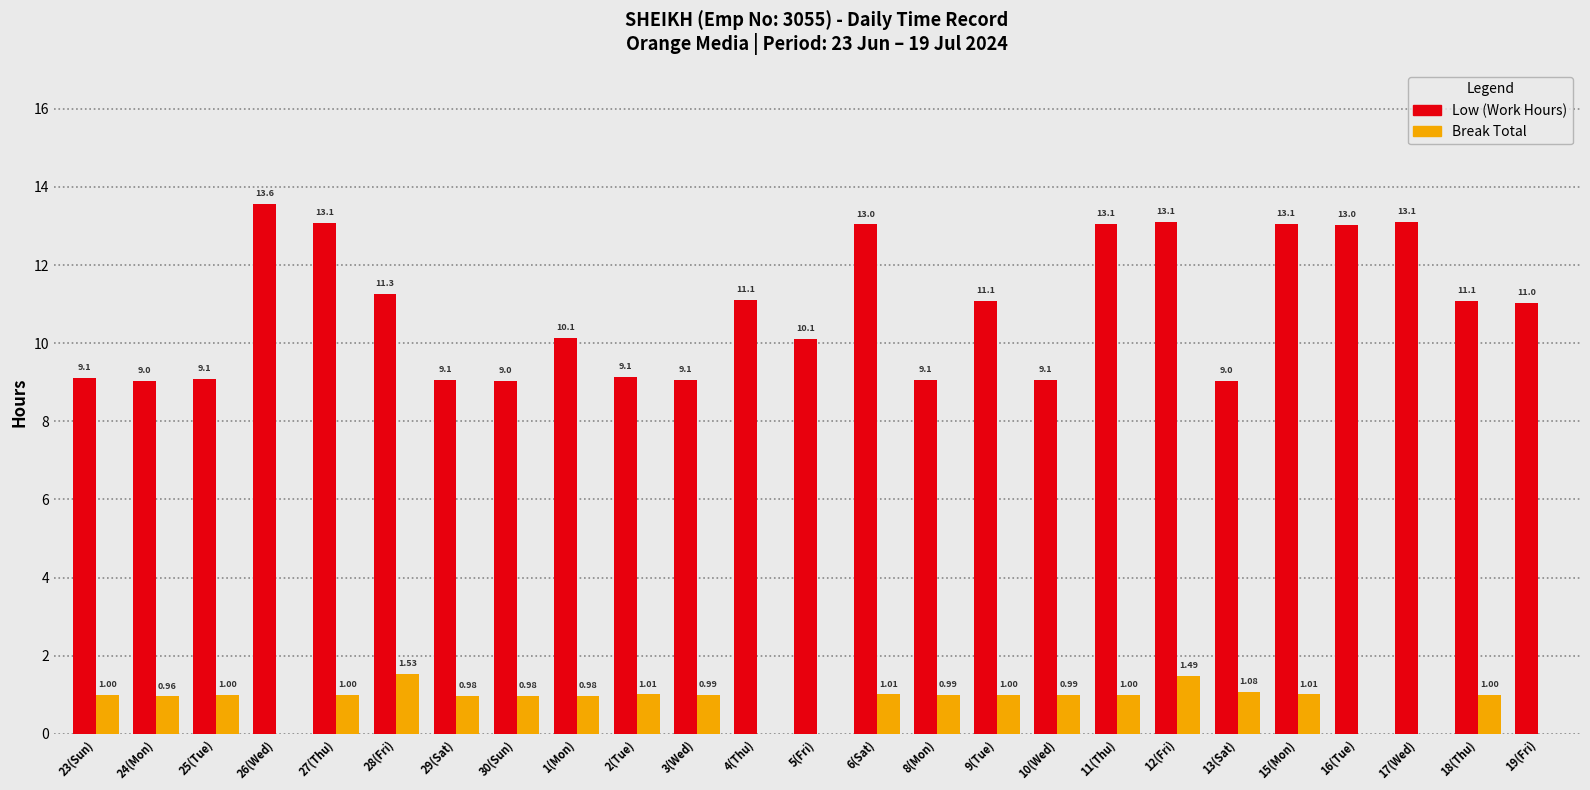

What is the sum of the Low (Work Hours) values at 13(Sat) and 29(Sat)?

18.1